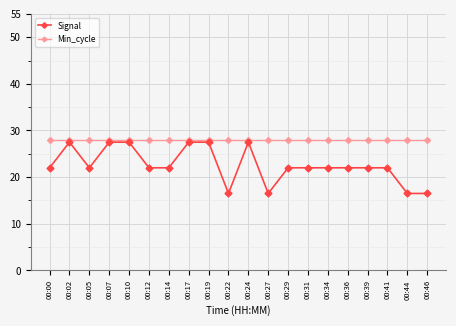

Is it true that Min_cycle equals 28.0 at 00:31?

True